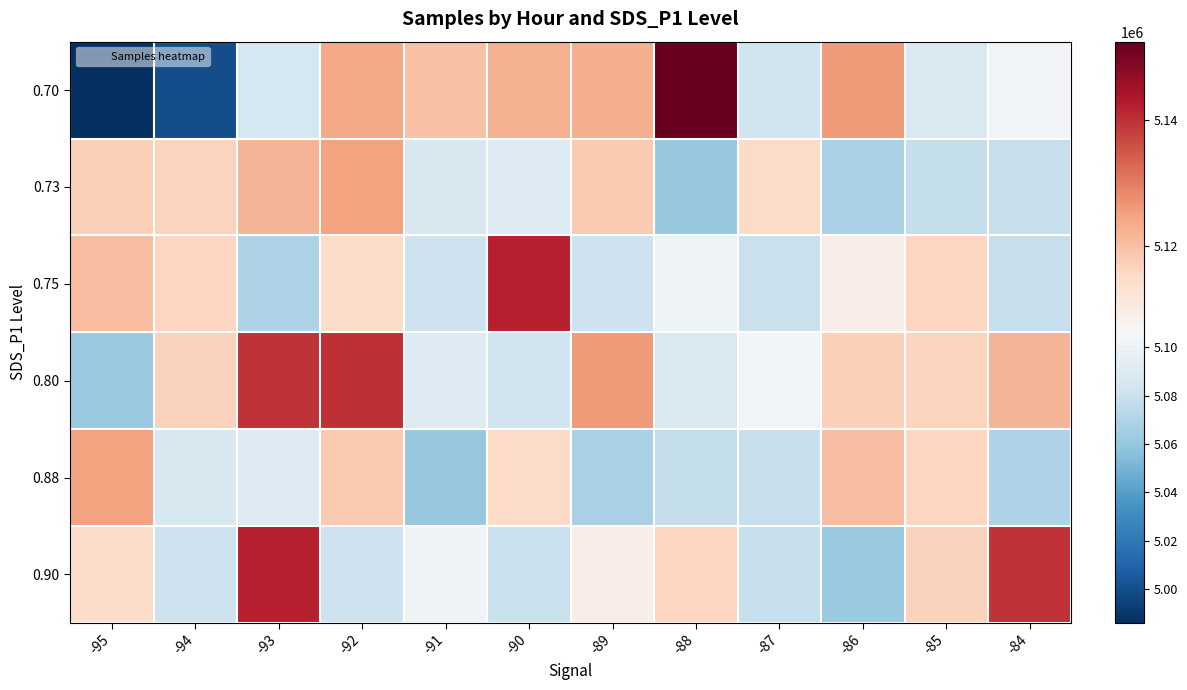

Reading left to right, extract all data points from this chart.

0.70: -95=4985940	-94=4999422	-93=5084946	-92=5123749	-91=5119704	-90=5122778	-89=5123144	-88=5152507	-87=5082353	-86=5126130	-85=5087693	-84=5103069
0.73: -95=5117183	-94=5116399	-93=5122119	-92=5124959	-91=5086742	-90=5090594	-89=5118297	-88=5061143	-87=5115107	-86=5067415	-85=5077875	-84=5078586
0.75: -95=5120611	-94=5116255	-93=5068699	-92=5114623	-91=5081494	-90=5142111	-89=5081833	-88=5100779	-87=5079066	-86=5109494	-85=5116241	-84=5078562
0.80: -95=5061553	-94=5117032	-93=5139844	-92=5140123	-91=5090594	-90=5082353	-89=5126130	-88=5087693	-87=5103069	-86=5117183	-85=5116399	-84=5122119
0.88: -95=5124959	-94=5086742	-93=5090594	-92=5118297	-91=5061143	-90=5115107	-89=5067415	-88=5077875	-87=5078586	-86=5120611	-85=5116255	-84=5068699
0.90: -95=5114623	-94=5081494	-93=5142111	-92=5081833	-91=5100779	-90=5079066	-89=5109494	-88=5116241	-87=5078562	-86=5061553	-85=5117032	-84=5139844